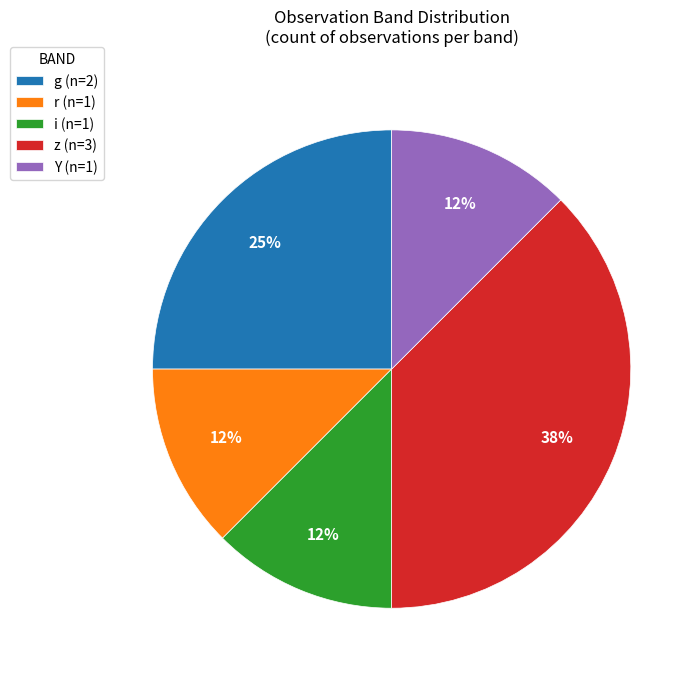

Combined, do g and Y account for over 50%?

No